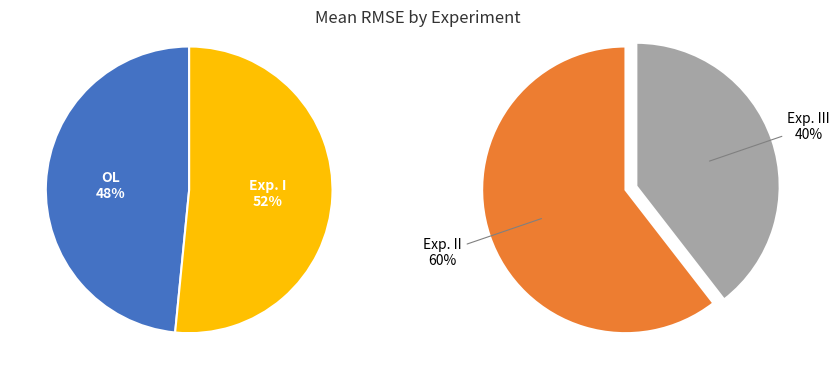

Is it true that Exp. I is 38% of the pie?

False